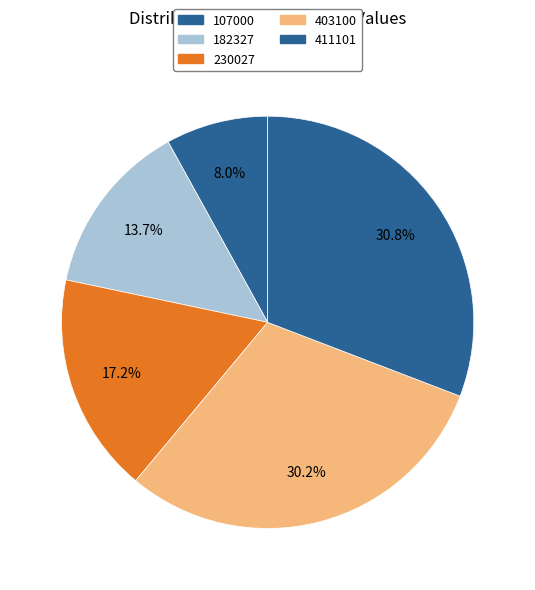

What is the largest slice in the pie chart?

411101